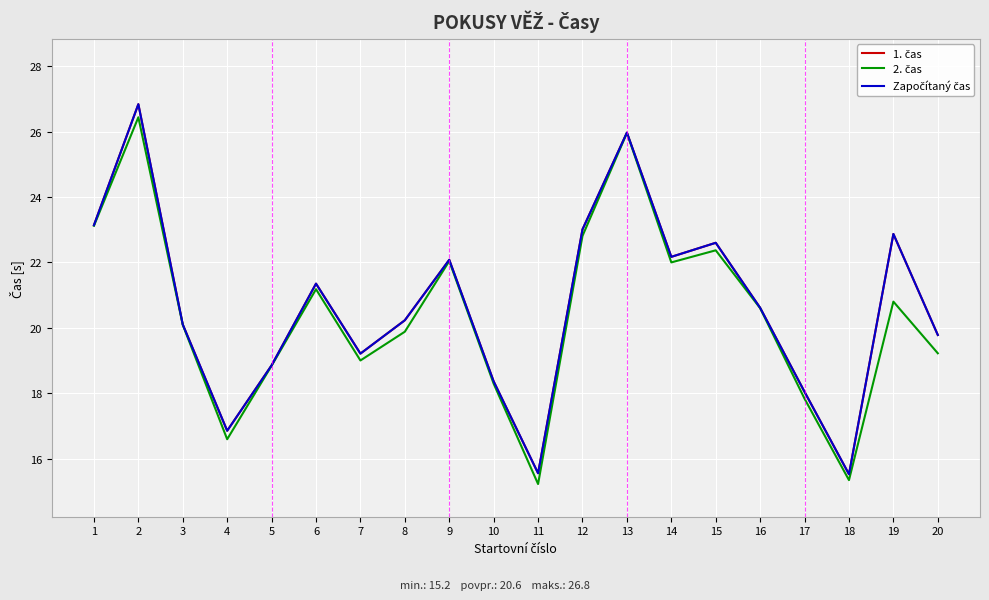

Between 2 and 4, which series saw the biggest shift?

1. čas